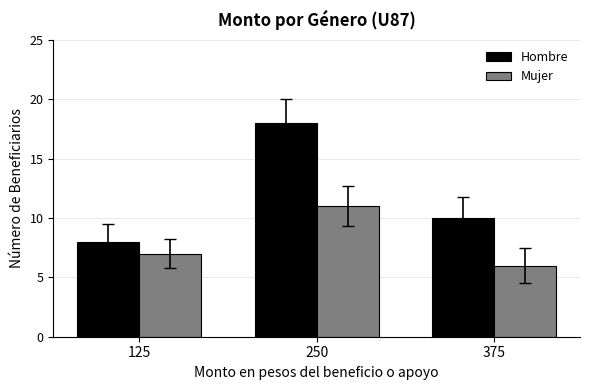

How many values in the Mujer series are below 7?

1